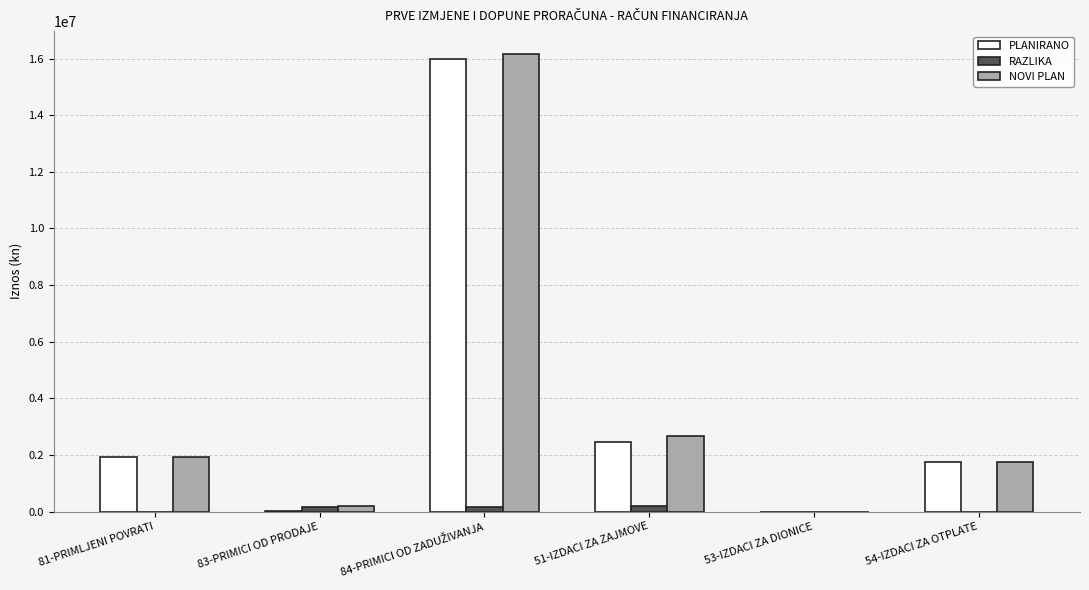

What is the sum of all NOVI PLAN values?

22708846.6